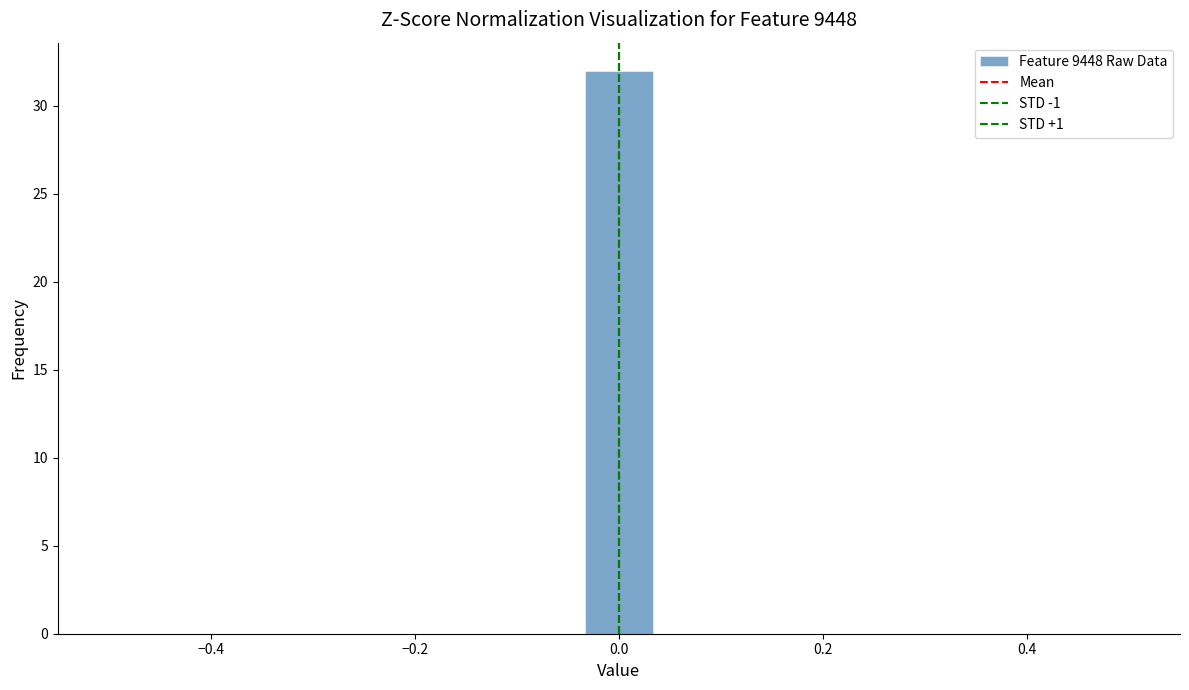

Around what value on the x-axis is the tallest bar? Give the approximate position of its centre, as read against the axis.

0.00